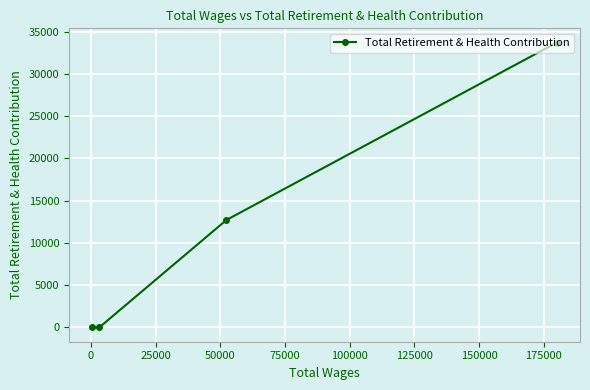

What is the maximum value shown in the chart?

33705